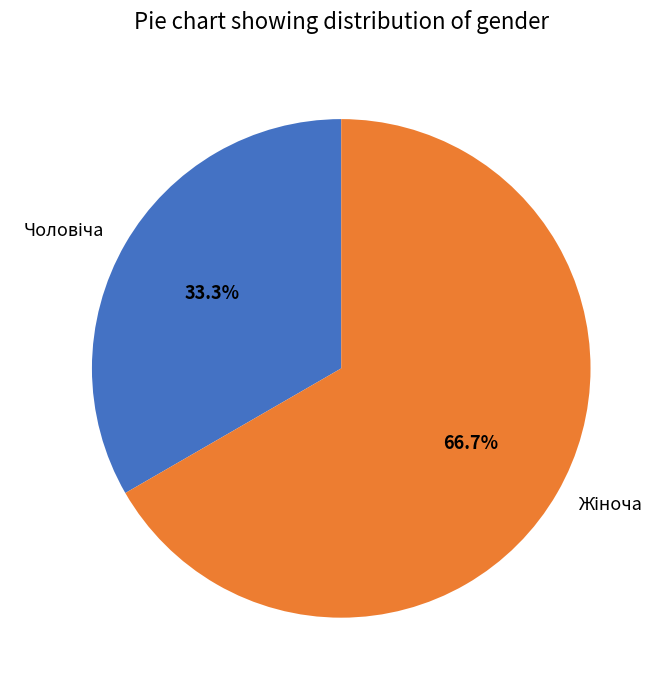

Is there any slice that represents more than half of the pie?

Yes